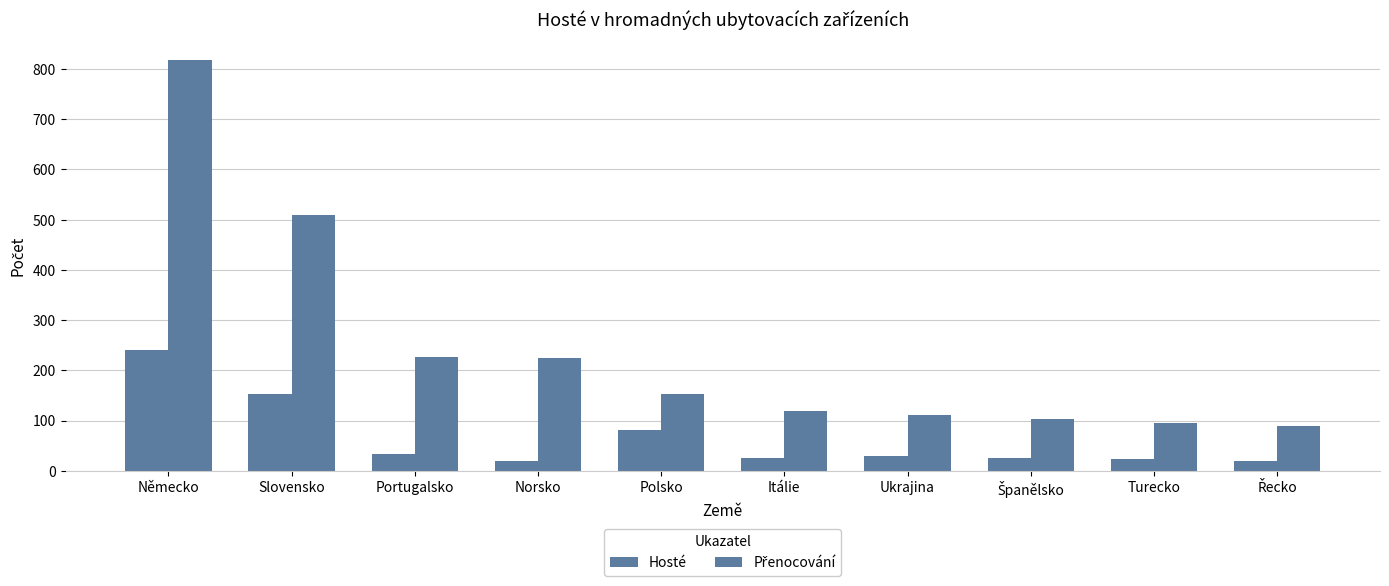

At which category is the sum across all series the highest?

Německo